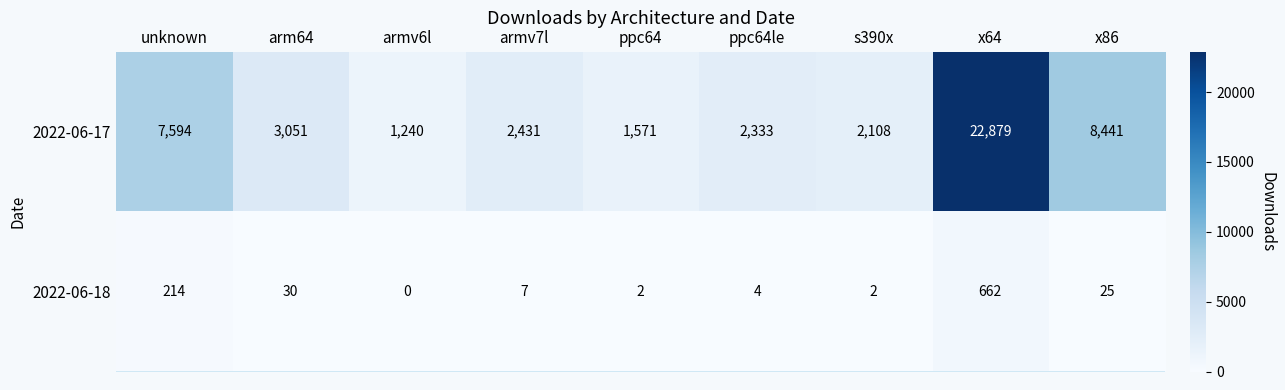

List the labels in order of 2022-06-17 value, smallest first.

armv6l, ppc64, s390x, ppc64le, armv7l, arm64, unknown, x86, x64